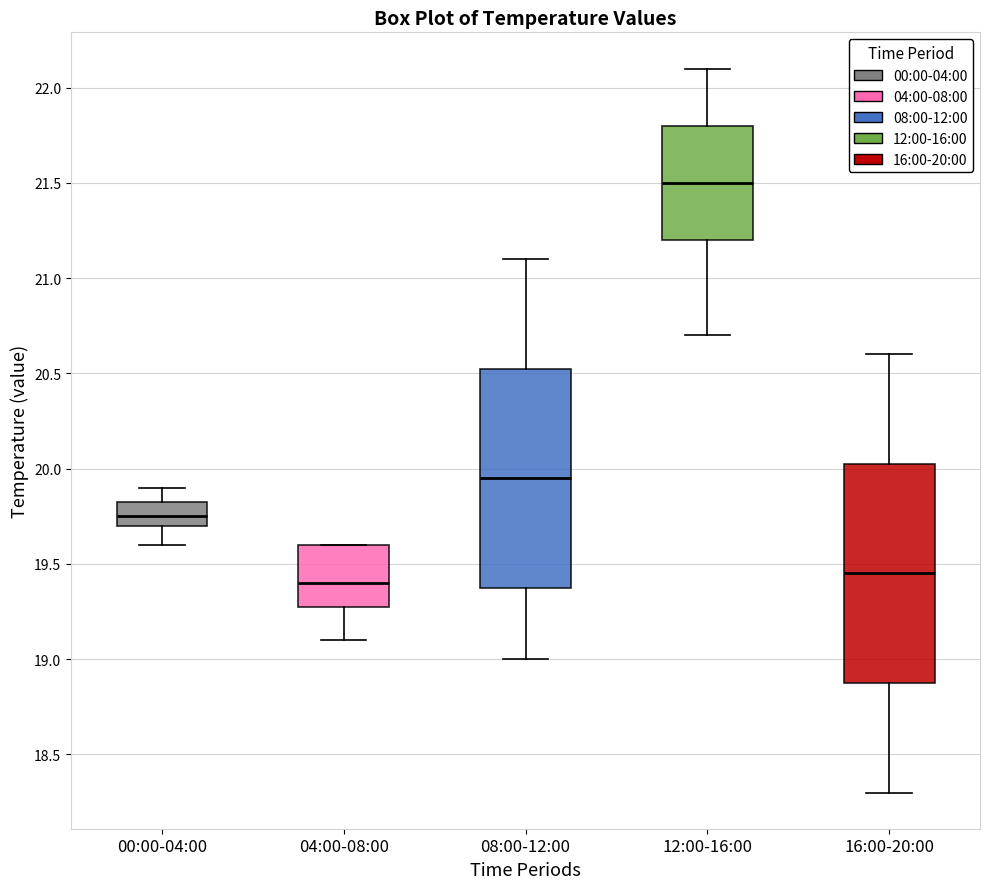

Which box has the lowest median line?

04:00-08:00